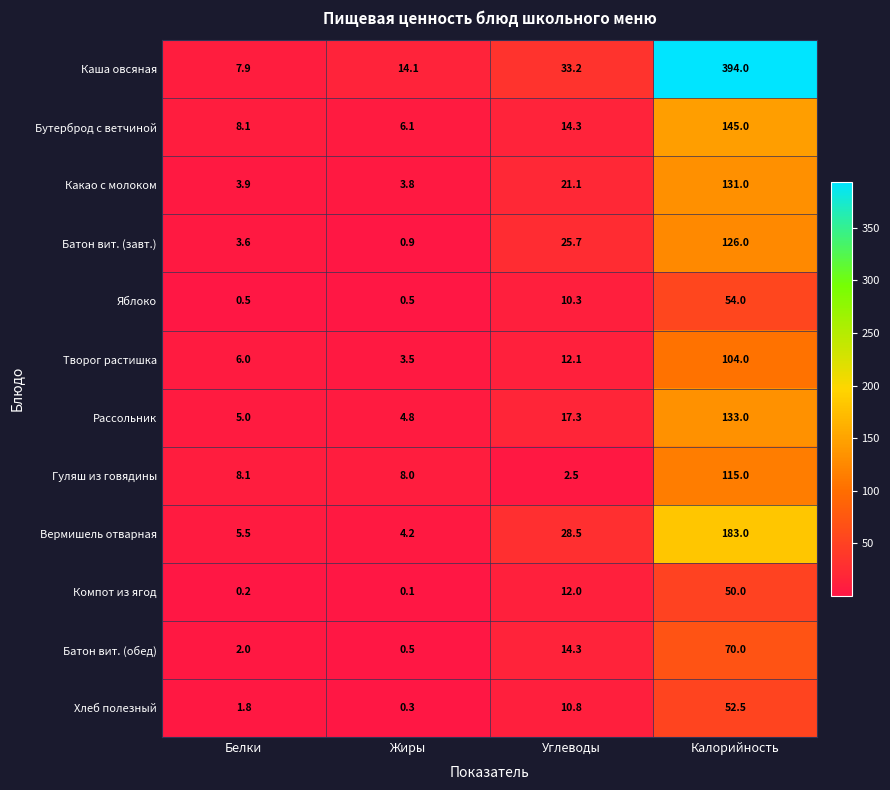

Is it true that Яблоко equals 54.0 at Калорийность?

True